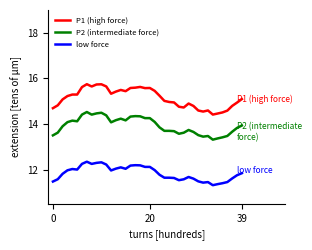

List the series in order of their overall mean, highest first.

P1 (high force), P2 (intermediate force), low force